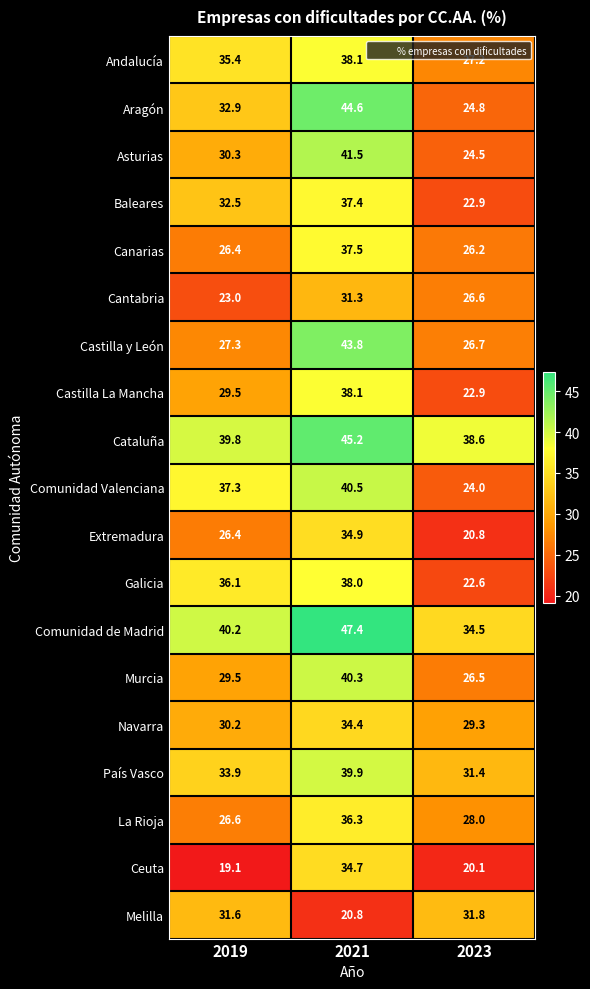

At which label does Comunidad Valenciana reach its minimum?

2023